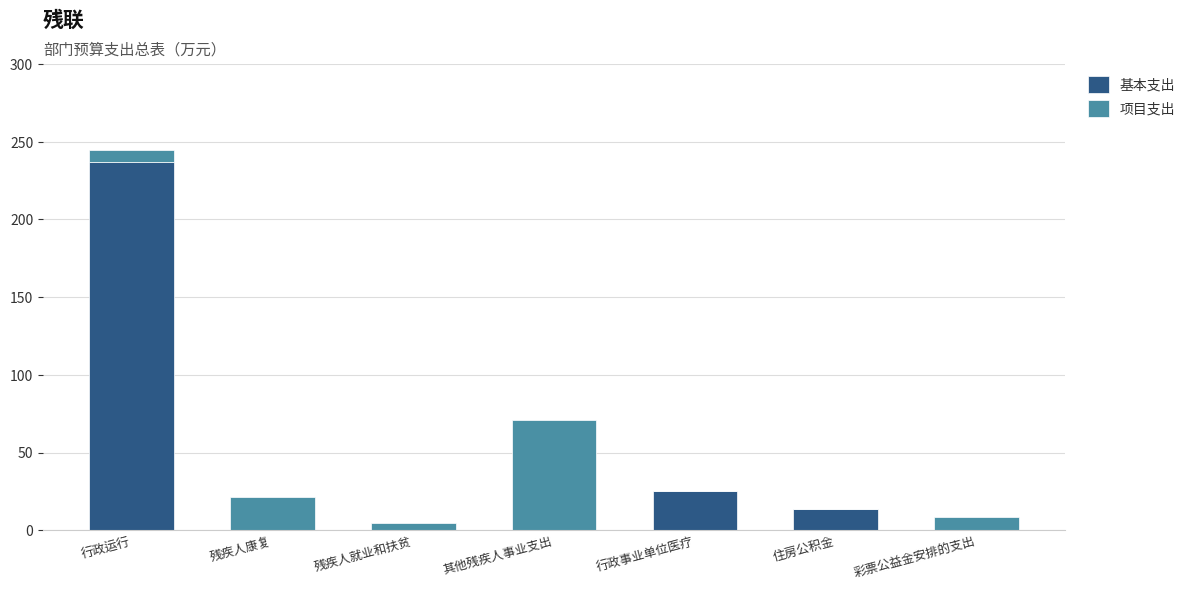

Are the bars horizontal?

No